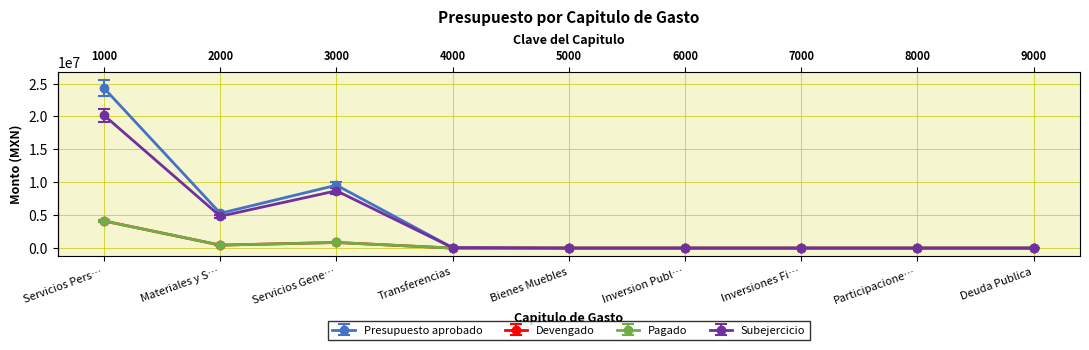

What is the label of the 5th point from the left?

Bienes Muebles